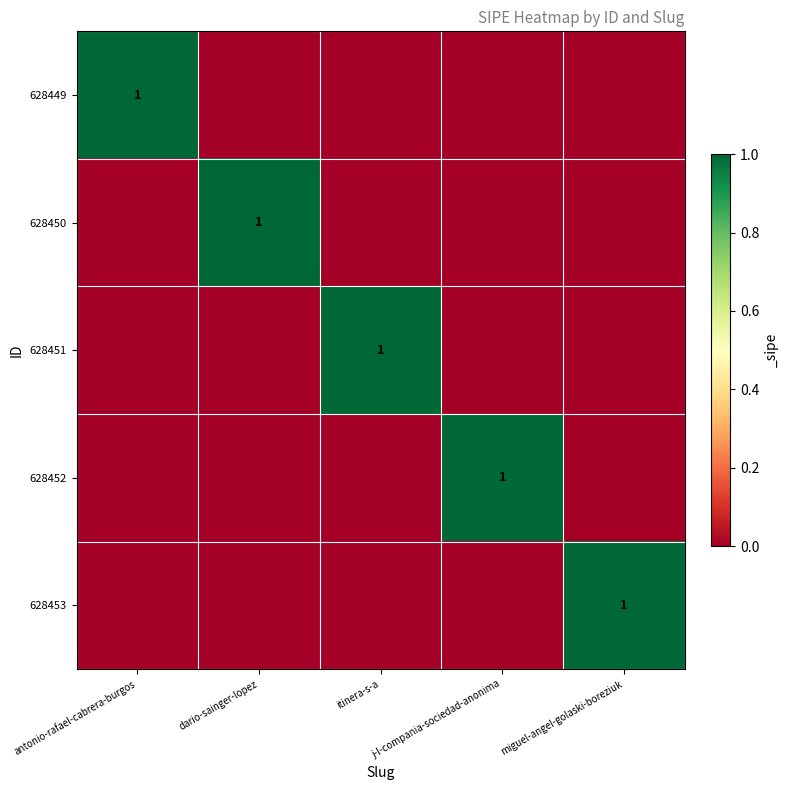

The value of 628450 at dario-sainger-lopez is 1. True or false?

True